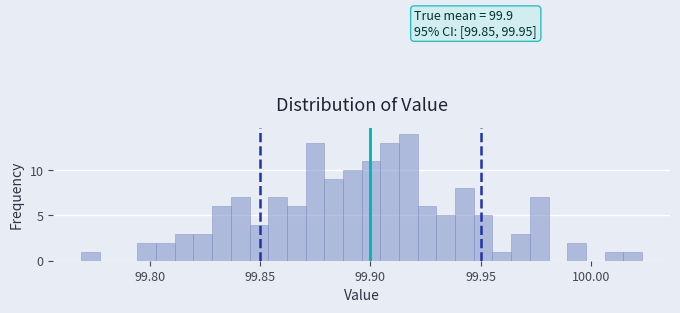

Read against the x-axis, roughly where is the centre of the tallest bar?

99.915